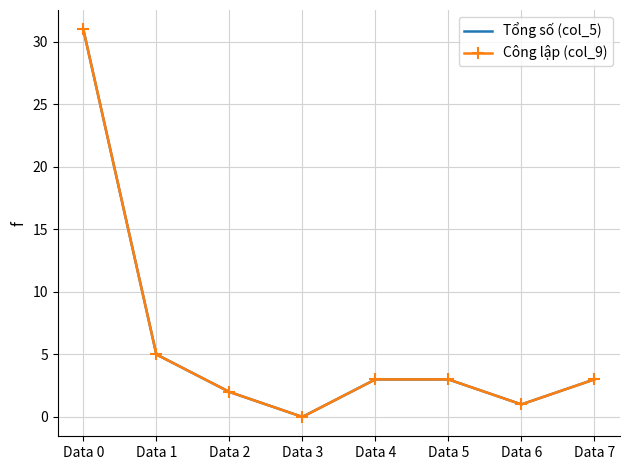

Is the value of Công lập (col_9) at Data 6 greater than the value of Tổng số (col_5) at Data 7?

No